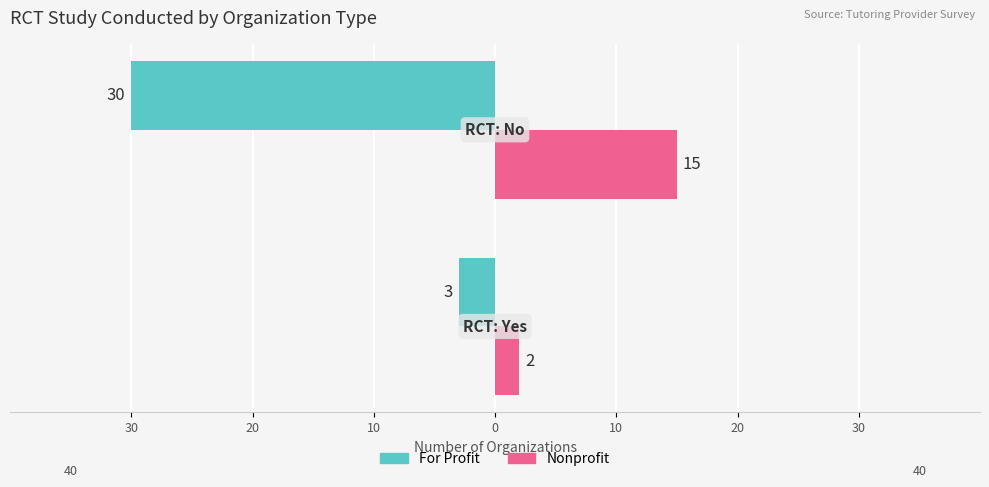

What are all the series names shown in the legend?

For Profit, Nonprofit